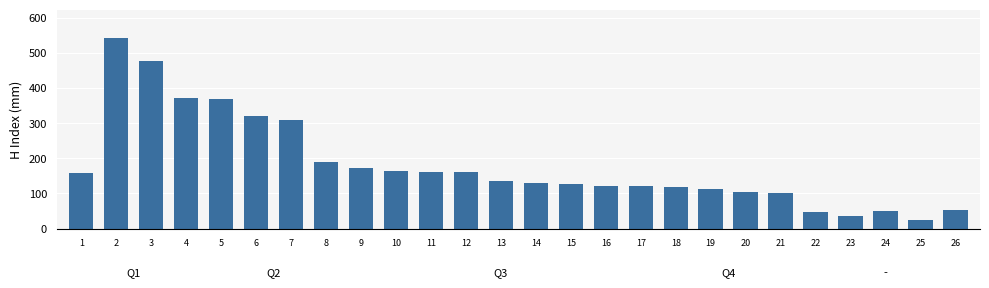

Count the number of categories in the chart.

26